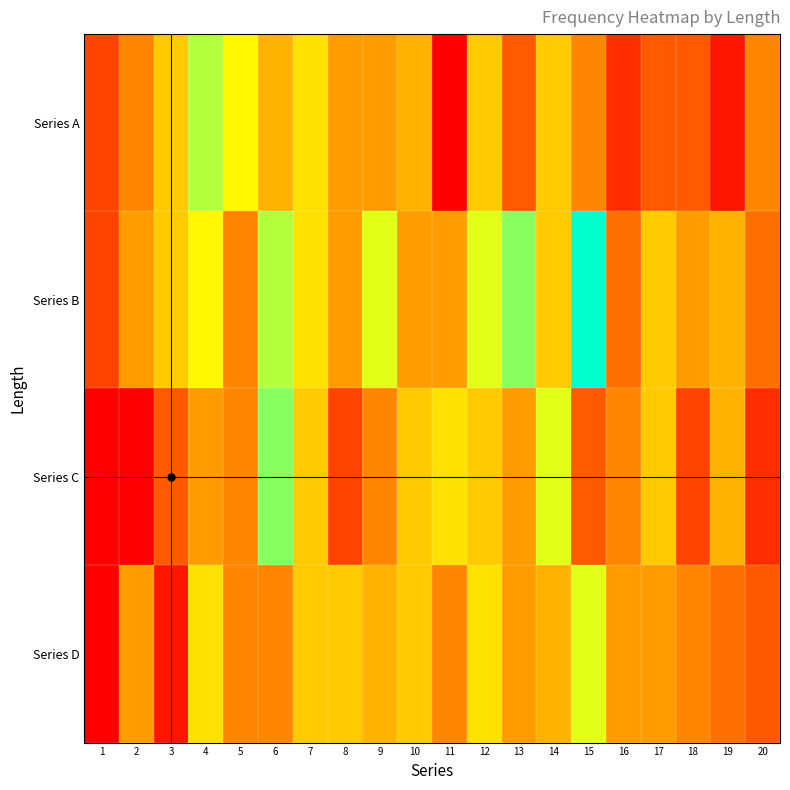

Which series has the largest range (max minus min)?

Series B